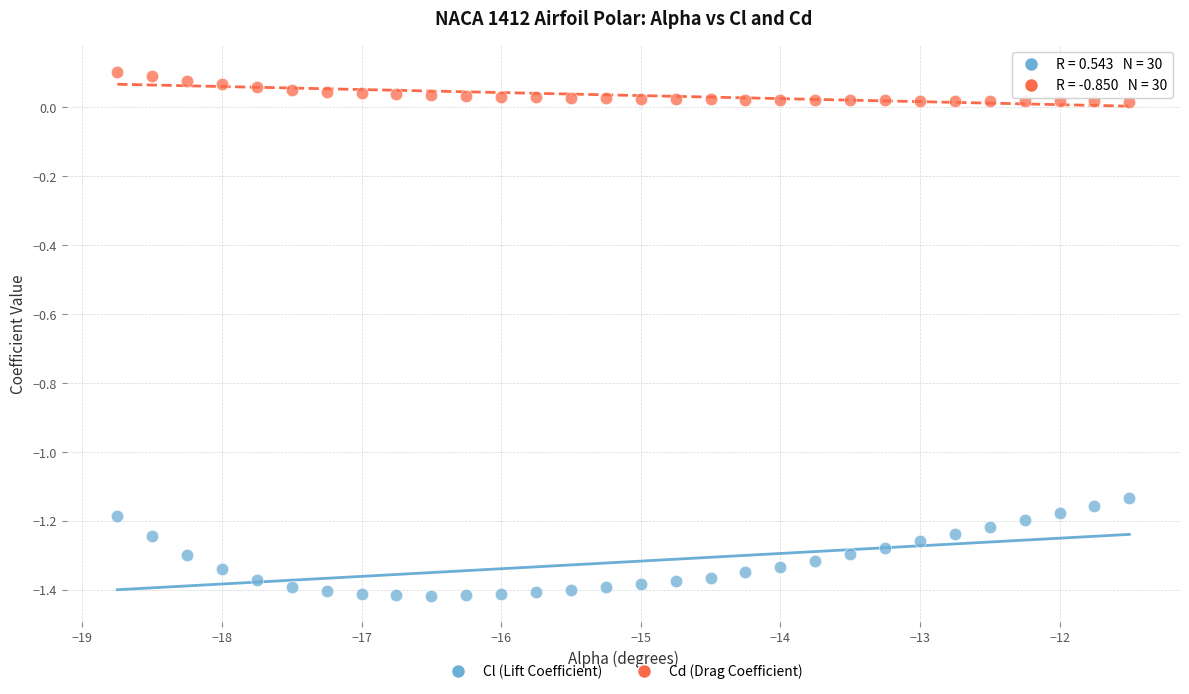

Which series reaches the maximum Y coordinate?

Cd (Drag Coefficient)